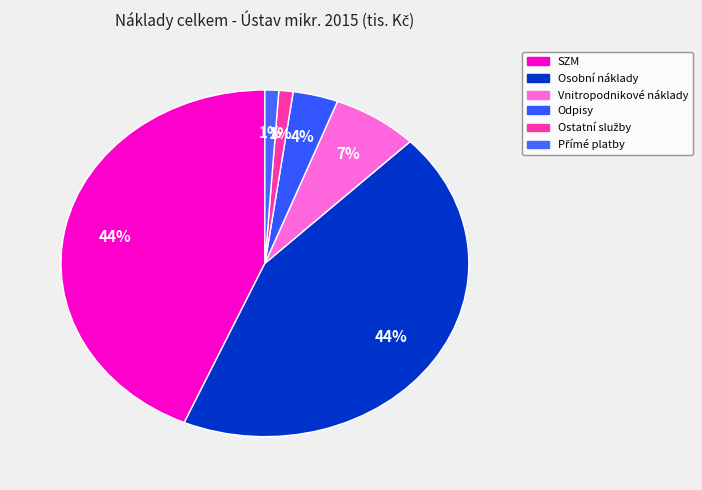

What is the change in value from Osobní náklady to Odpisy?

-11310.3